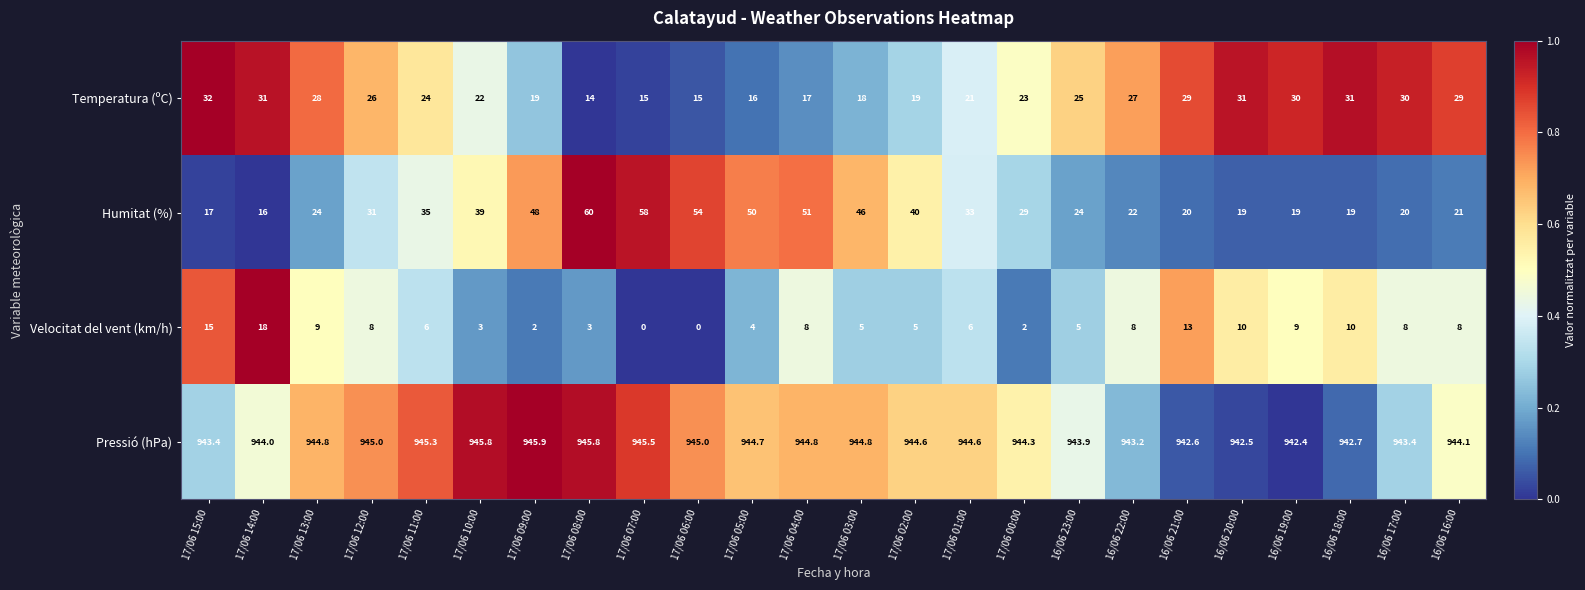

True or false: Velocitat del vent (km/h) has a value of 15.0 at 17/06 15:00.

True